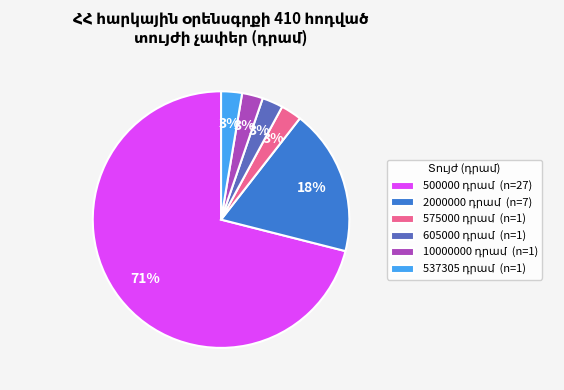

To the nearest percent, what is the average slice percentage?

17%